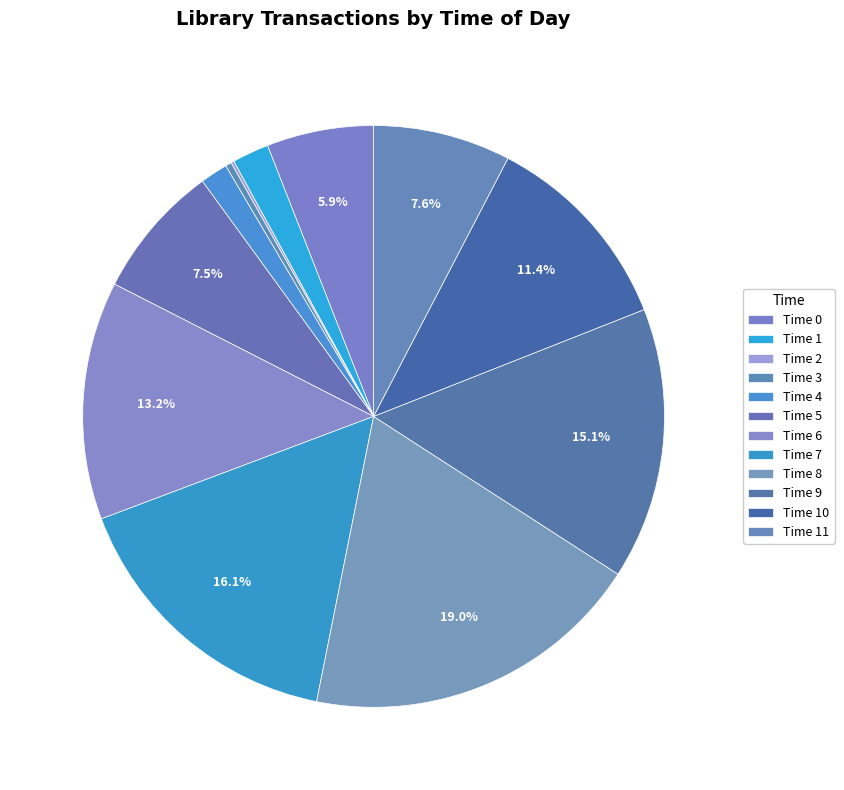

To the nearest percent, what is the difference between the largest and smallest slice percentages?

19%